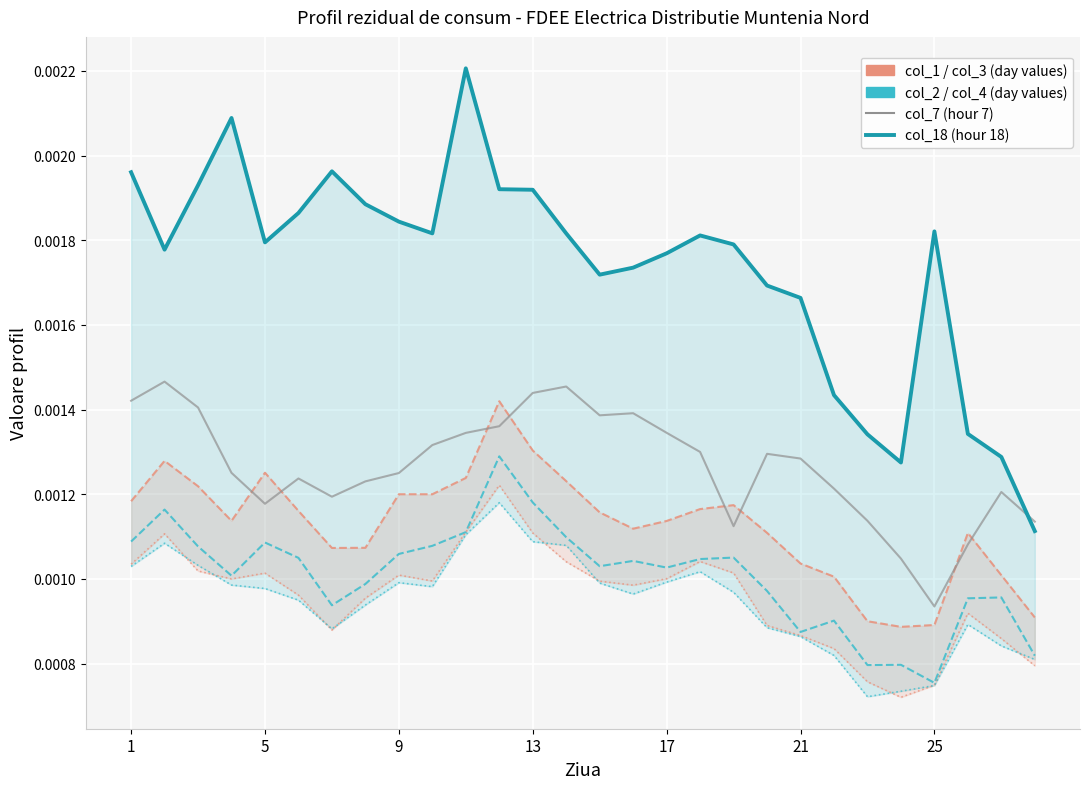

The value of col_18 at 25 is 0.0. True or false?

False